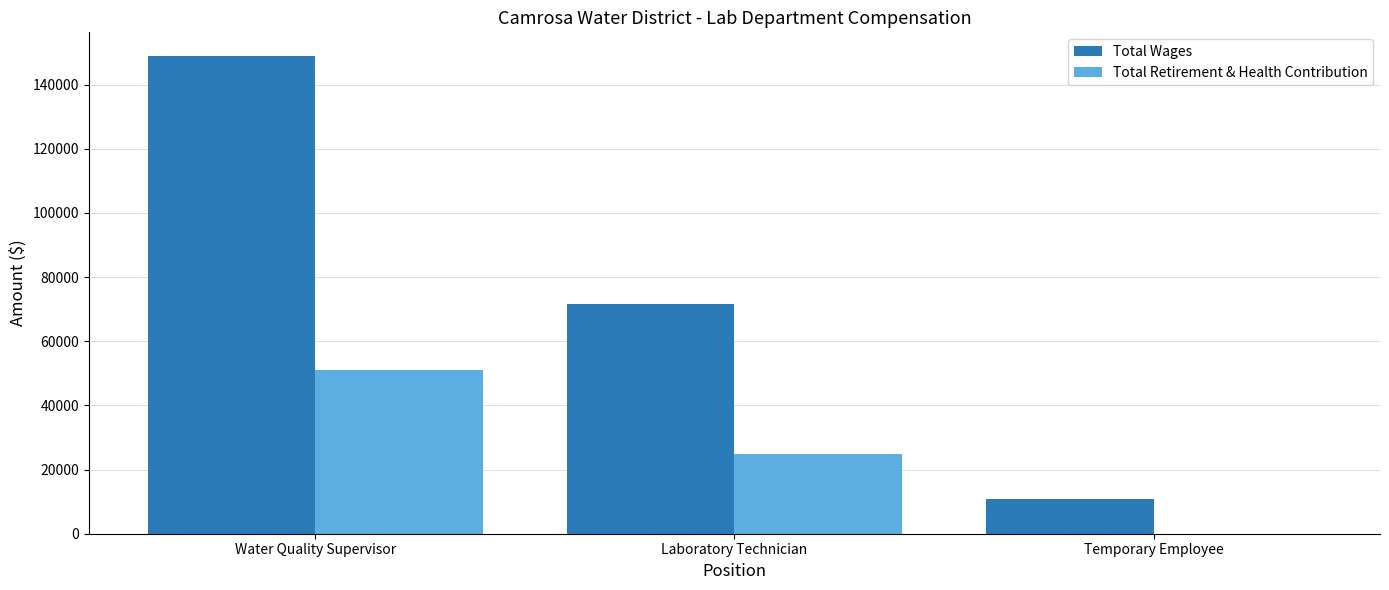

Reading left to right, list all the values displayed in this chart.

Total Wages: 148837	71699	10800
Total Retirement & Health Contribution: 51049	24994	0